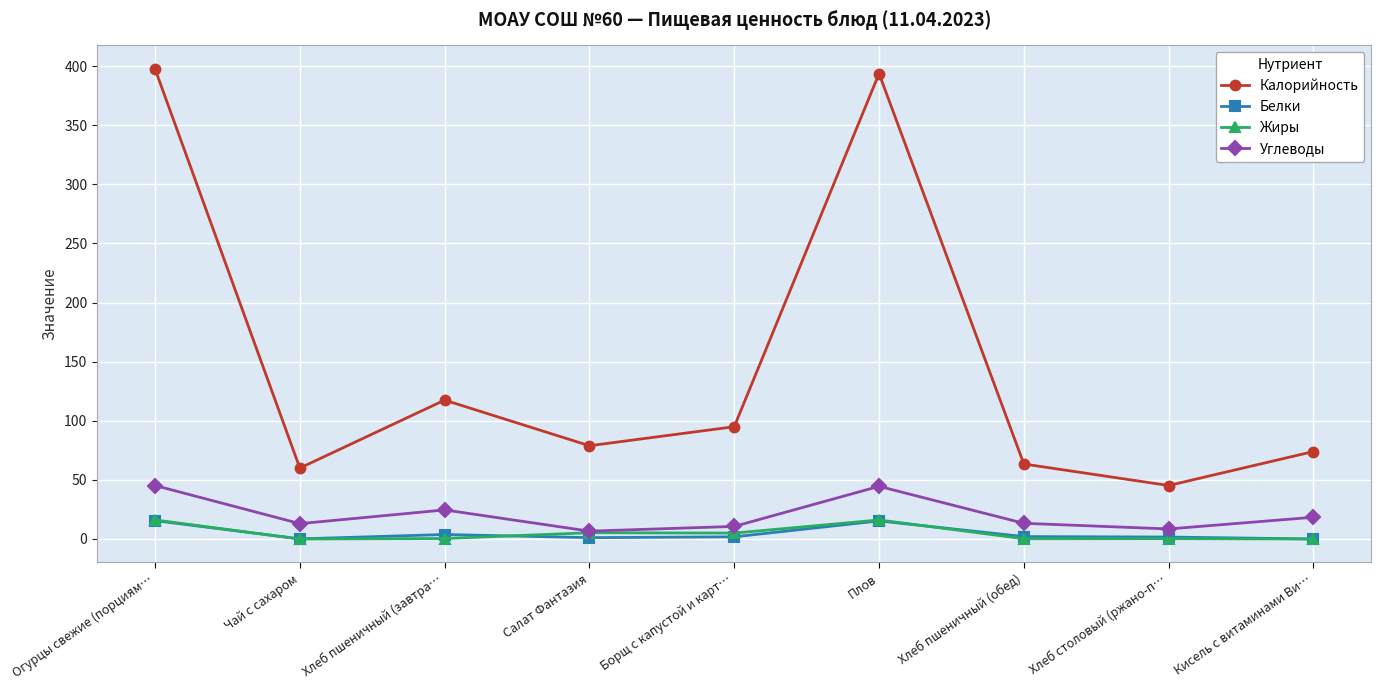

What is the highest value of the Калорийность series?

397.7